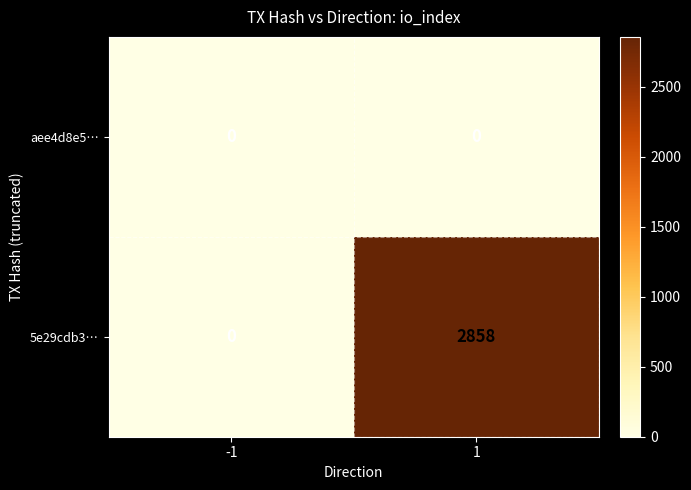

At how many categories does at least one series exceed 2811?

1